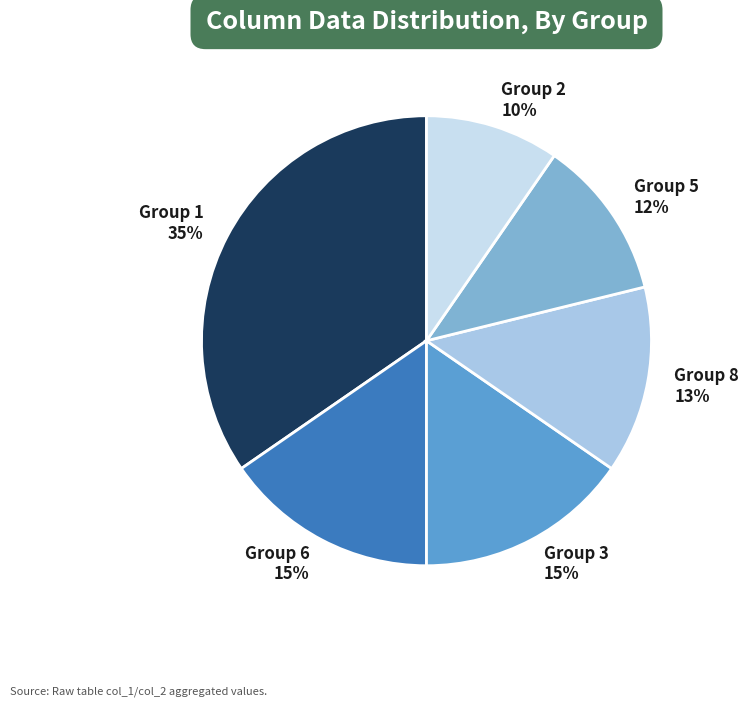

The Group 6 slice represents 2% of the pie. True or false?

False